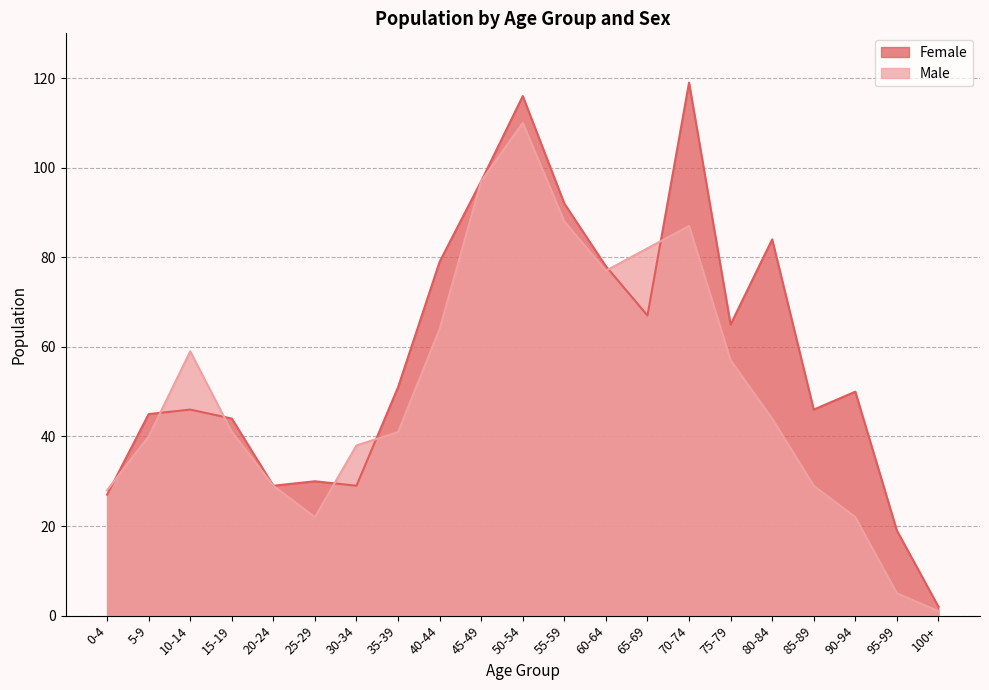

How many data points in Male are less than 41?

9